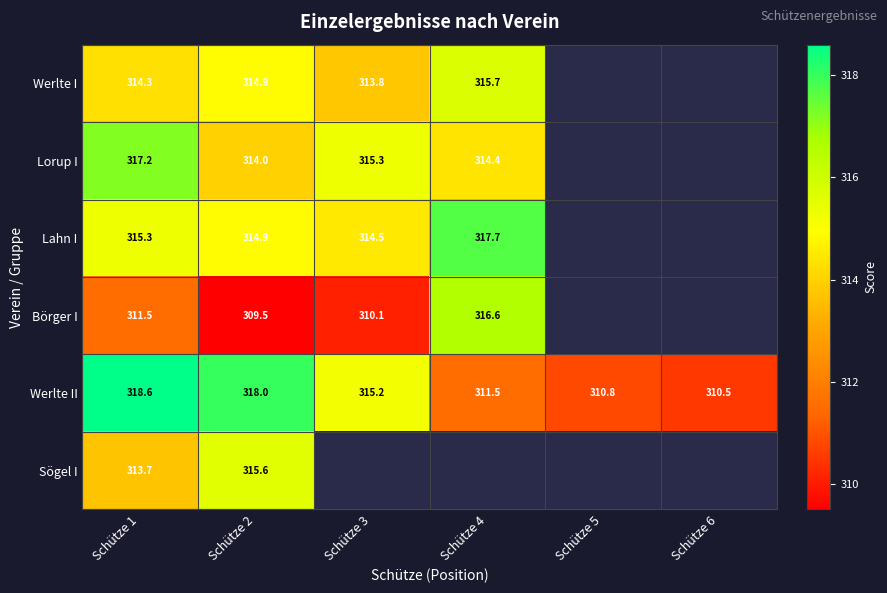

The Börger I series shows 316.6 at Schütze 4. True or false?

True